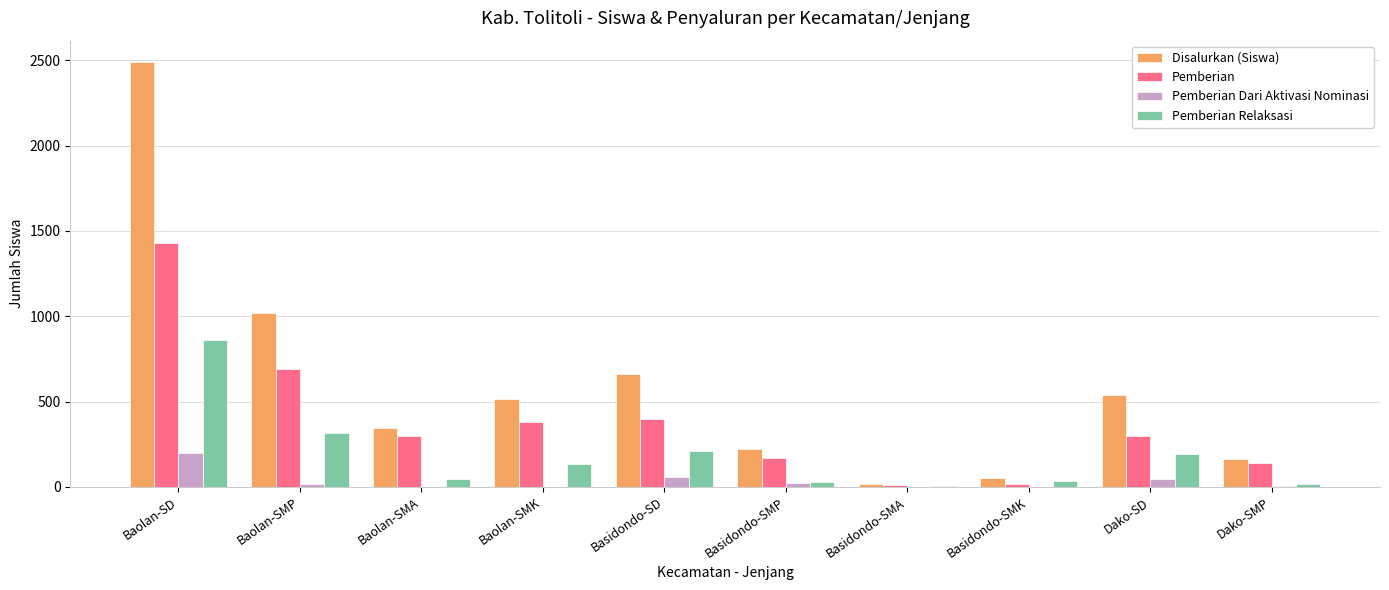

What is the maximum value for Pemberian Relaksasi?

862